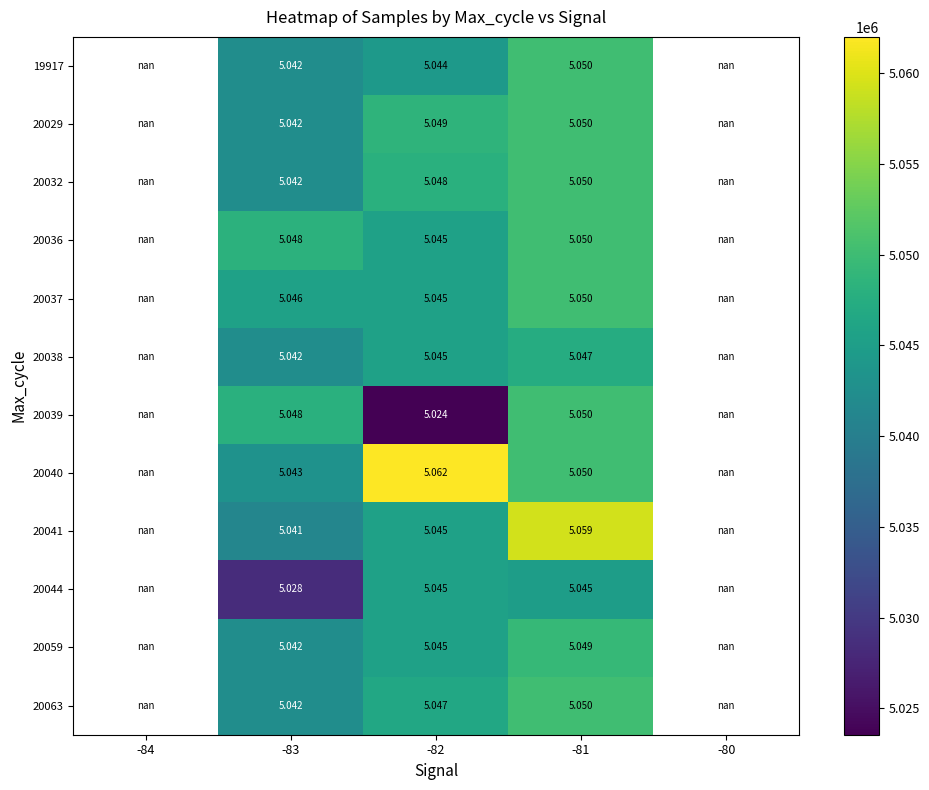

What is the total value across all series at -82?

60545897.0